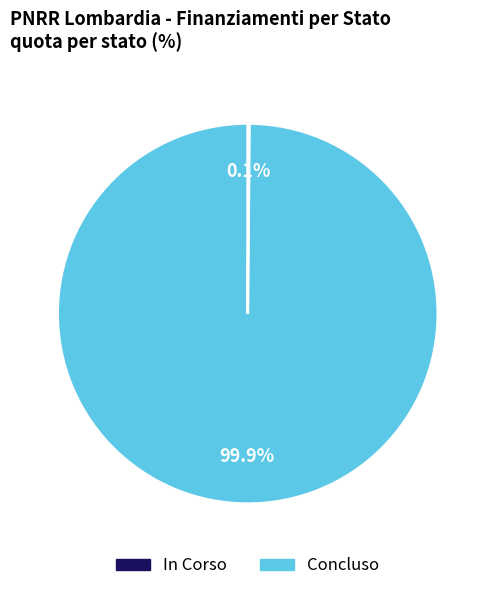

Which category accounts for the majority?

Concluso